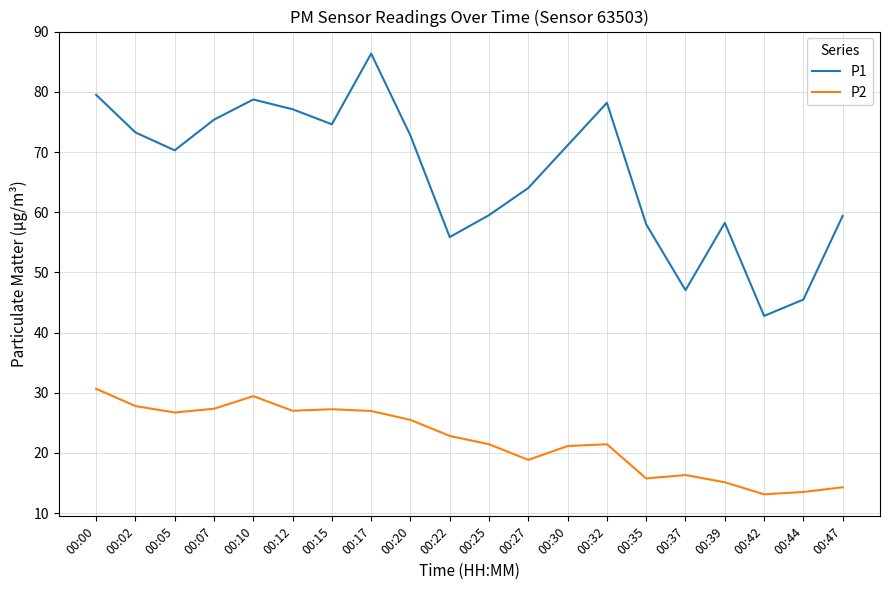

In P1, how many points are higher than both neighbors (excluding endpoints)?

4